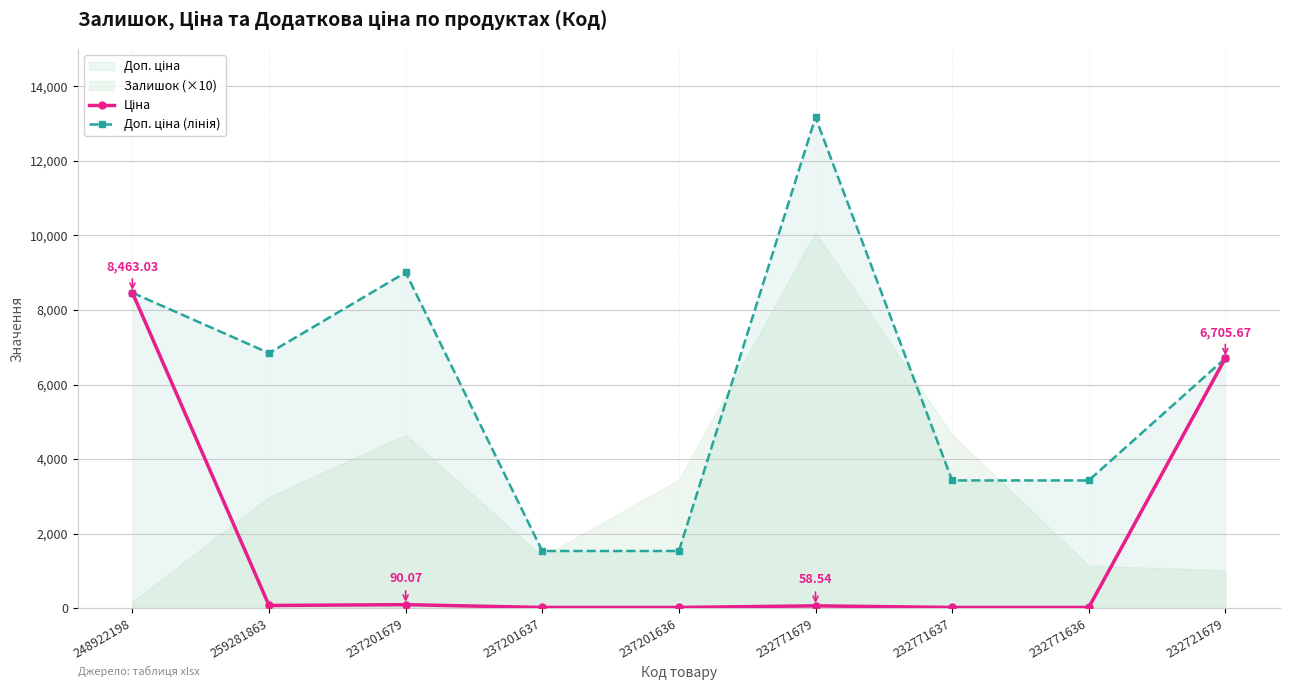

Where is the first local minimum for Доп. ціна (лінія)?

259281863